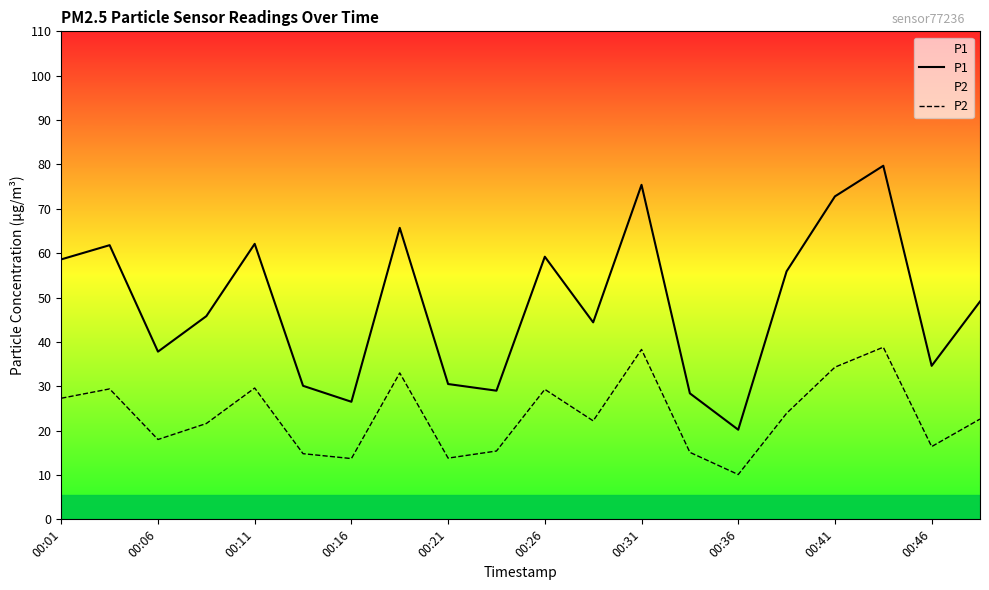

What is the maximum value shown in the chart?

79.7